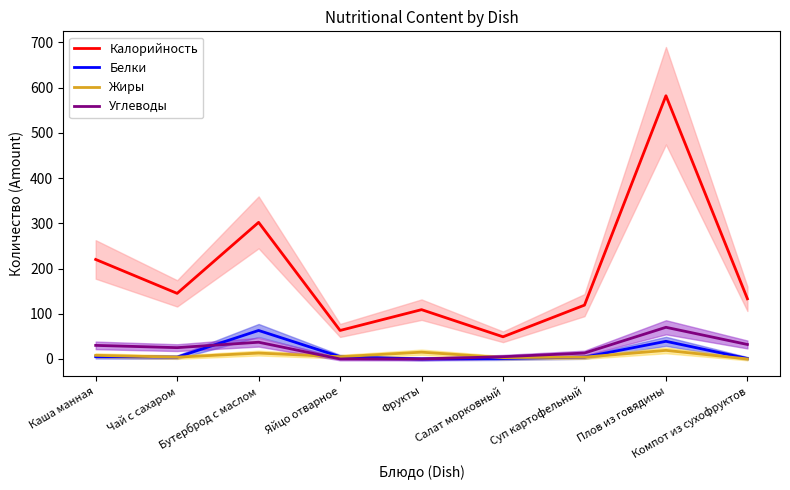

Which has a higher value, Каша манная or Фрукты?

Каша манная